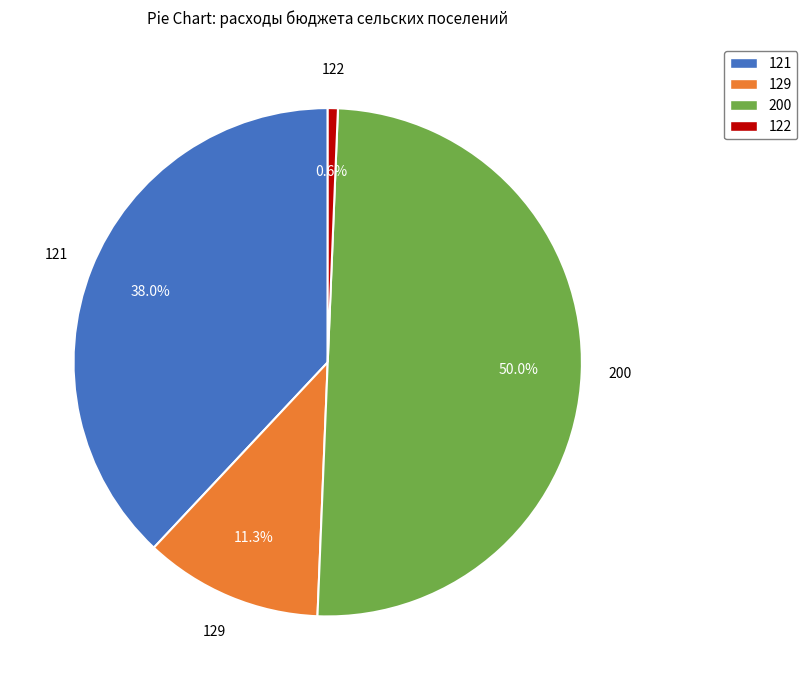

Does 129 account for over 50% of the chart?

No